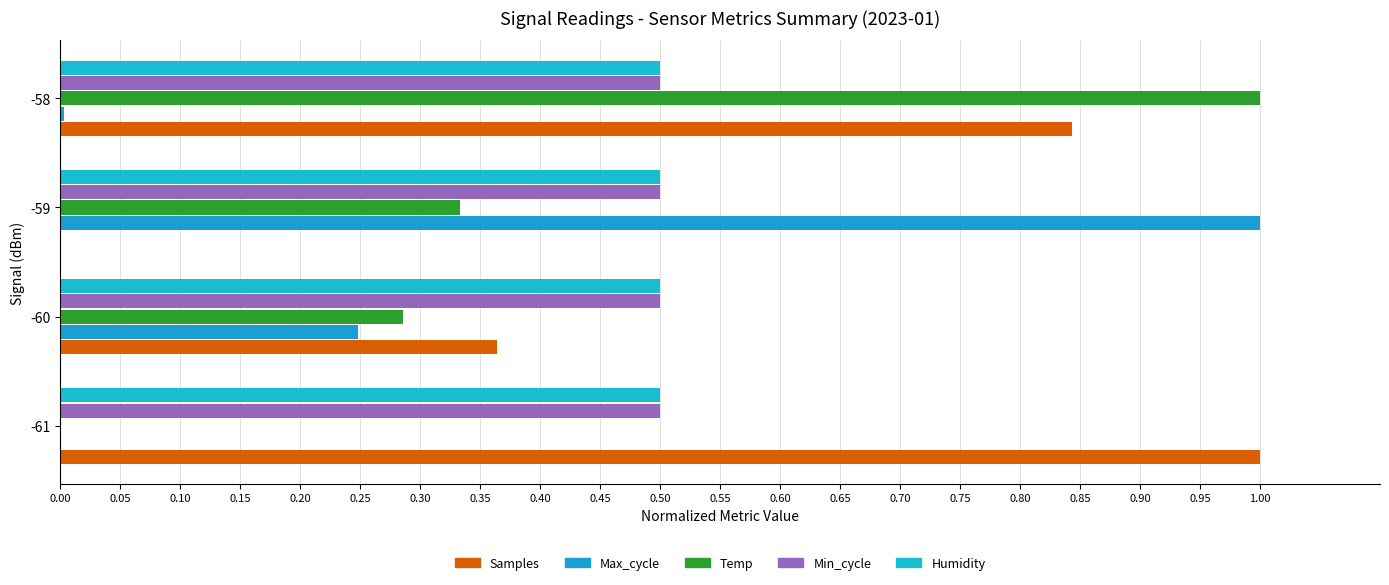

What is the greatest value displayed?

1.0